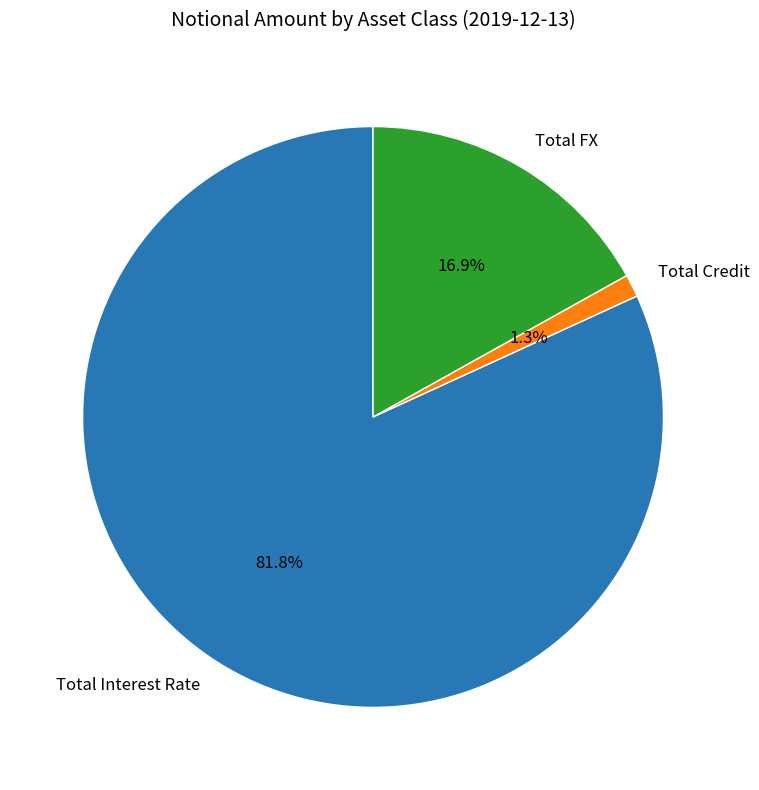

Is it true that Total Credit is 11% of the pie?

False